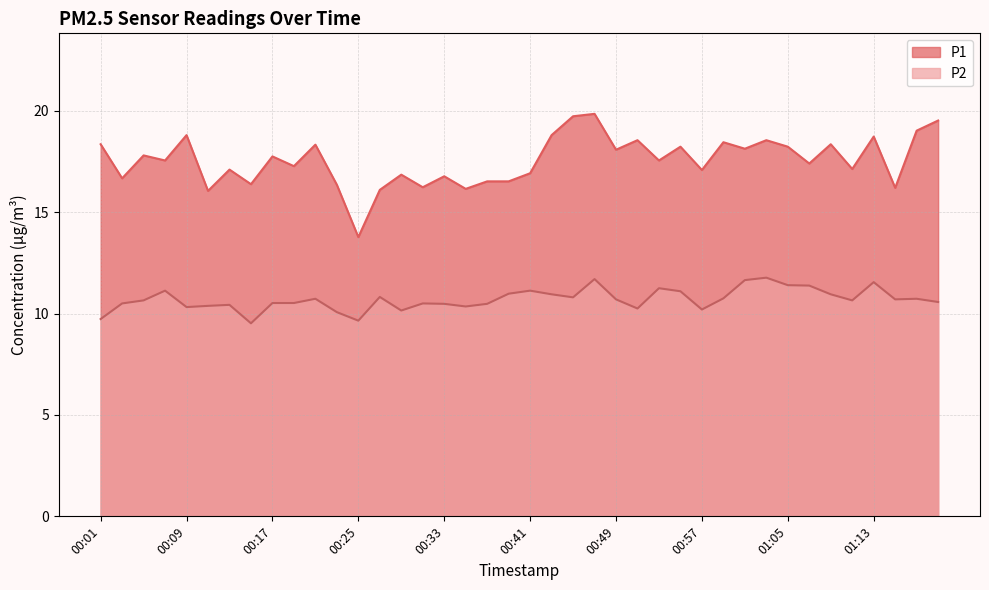

Does the chart have visible grid lines?

Yes